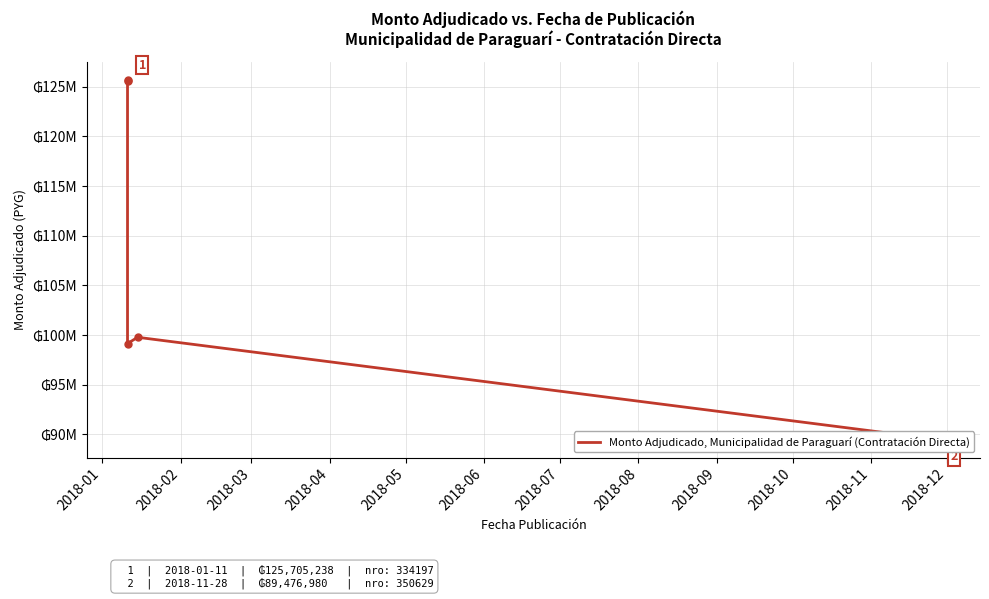

Between 2018-02 and 2018-03, which is larger?

2018-02